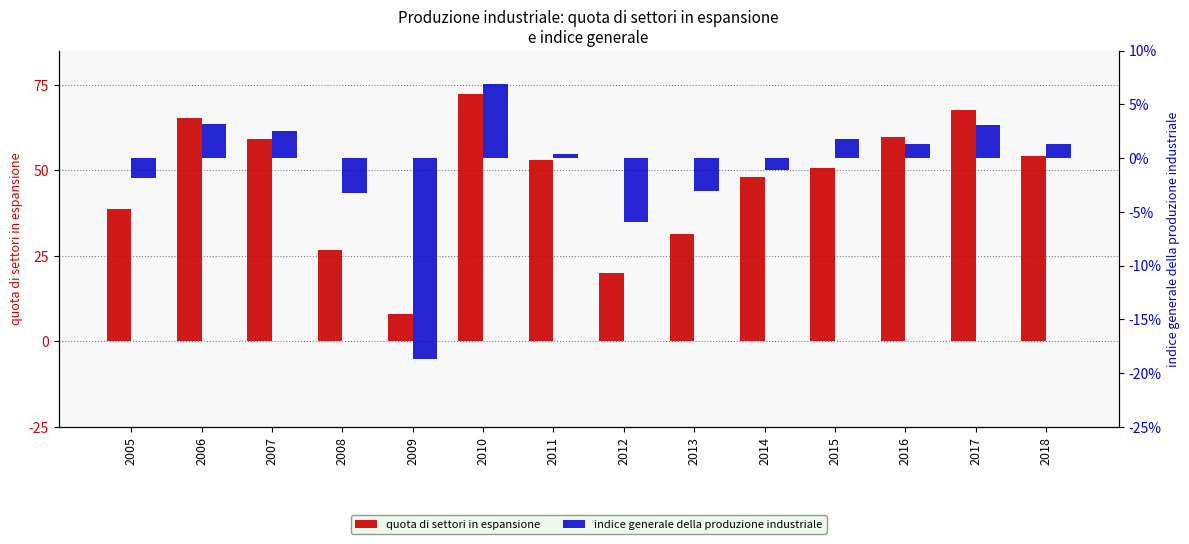

How many values in the quota di settori in espansione series are below 52?

7